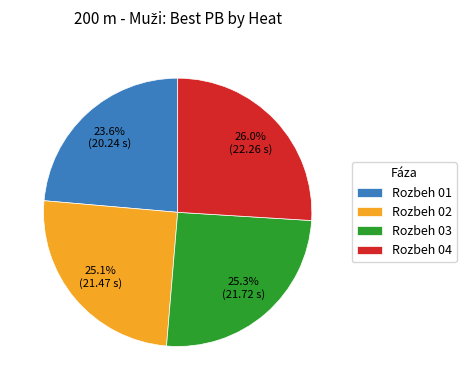

Is there a majority slice in this chart?

No